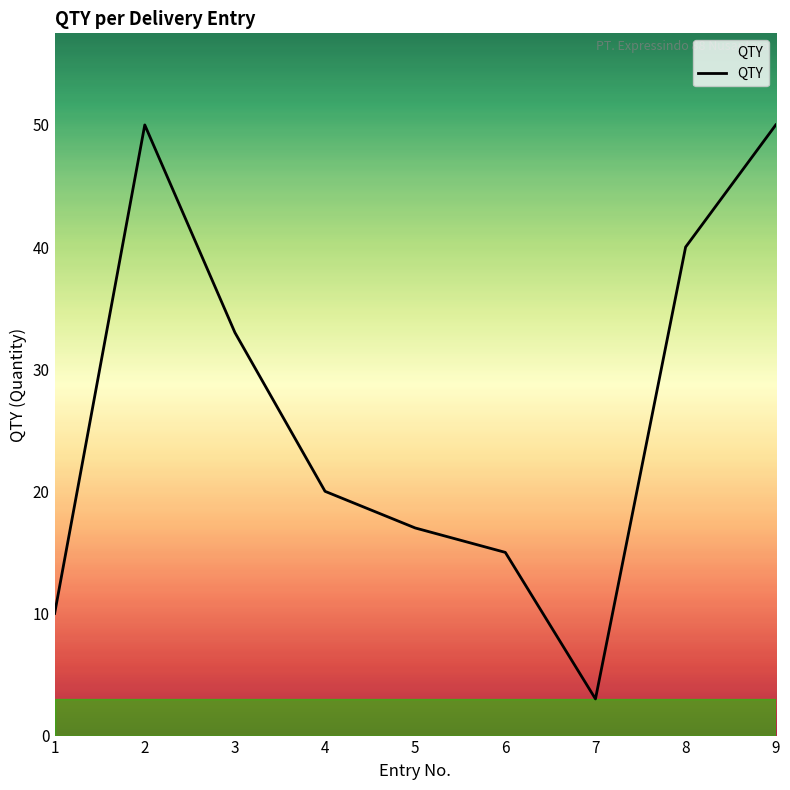

What value does the data have at 6, to the nearest 5?

15